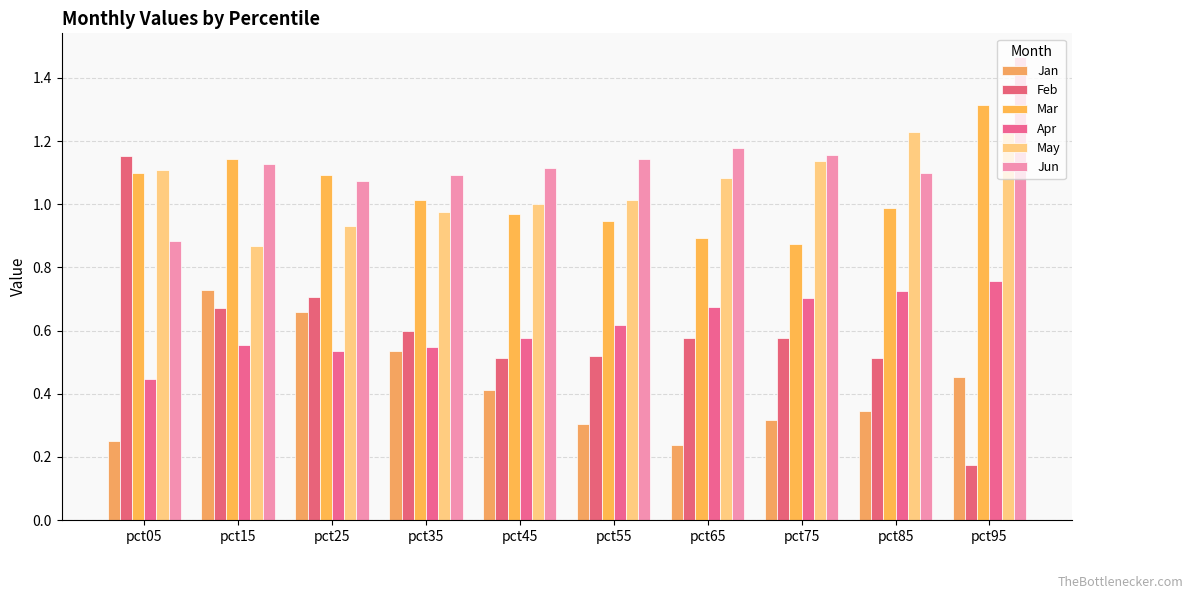

At which label does Mar reach its minimum?

pct75